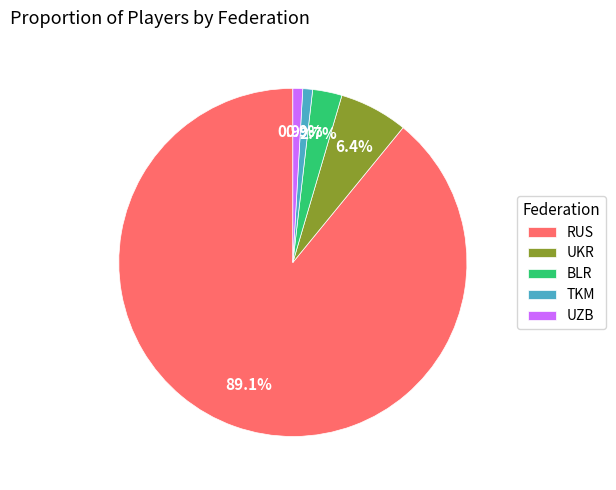

Count the number of slices in the pie.

5